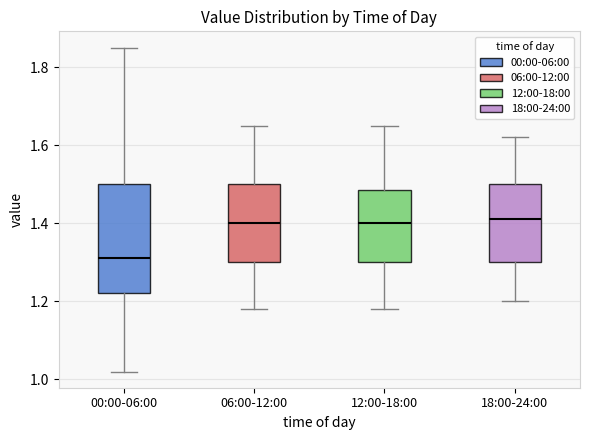

Reading left to right, transcribe this box plot: for each box, give where its median line is, the range the box spans, and where its two whiskers end, as read against the y-axis. The values are not printed on the chart, so give them approximately, as read against the axis.

00:00-06:00: median 1.32, box 1.22 to 1.50, whiskers 1.02 to 1.86
06:00-12:00: median 1.40, box 1.30 to 1.50, whiskers 1.18 to 1.66
12:00-18:00: median 1.40, box 1.30 to 1.48, whiskers 1.18 to 1.66
18:00-24:00: median 1.42, box 1.30 to 1.50, whiskers 1.20 to 1.62